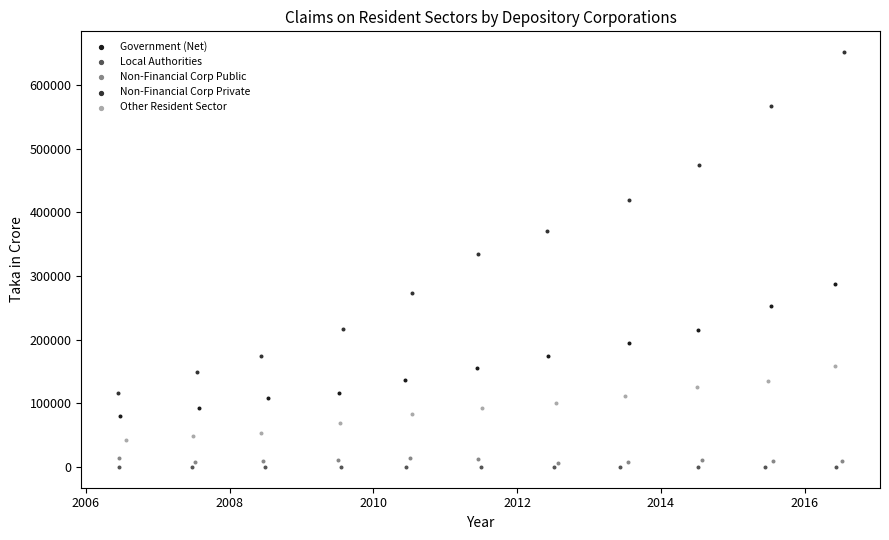

Which series reaches the minimum Y coordinate?

Local Authorities